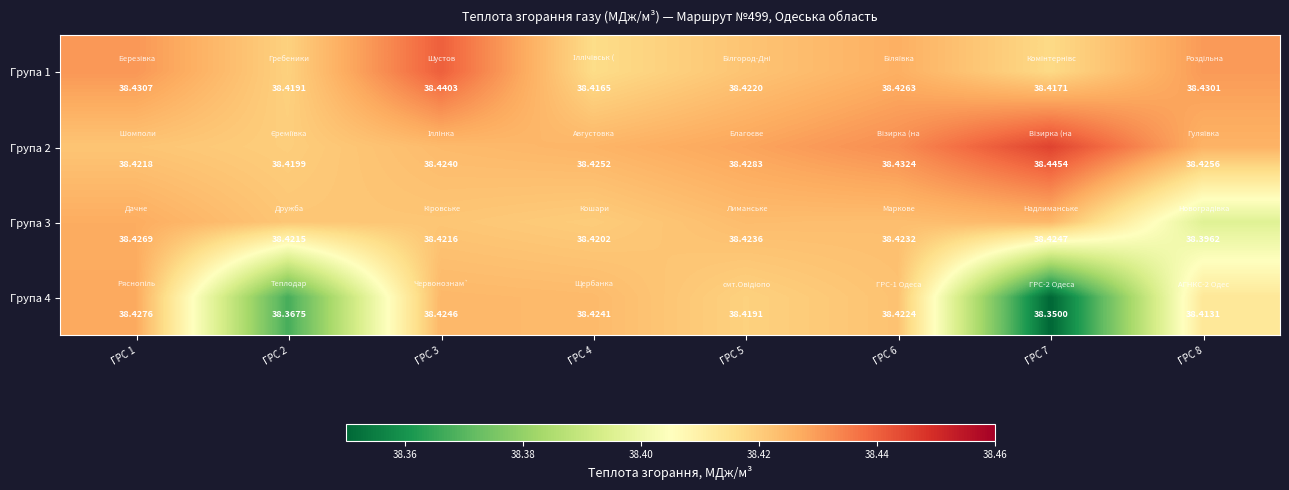

Rank the series at ГРС 3 from lowest to highest value.

Група 3, Група 2, Група 4, Група 1